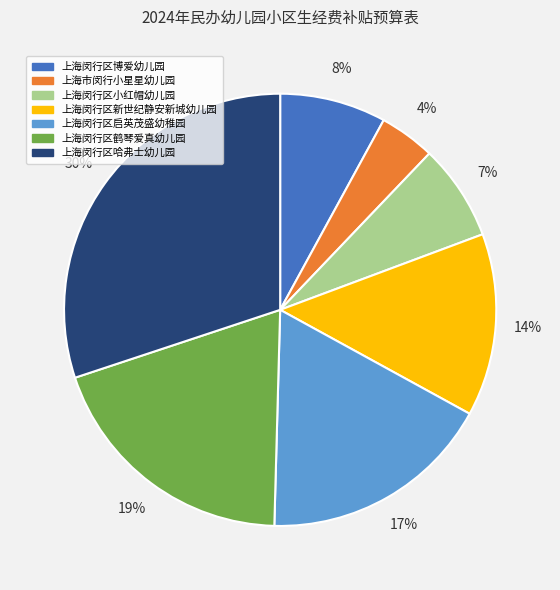

Is it true that 上海闵行区鹤琴爱真幼儿园 is 27% of the pie?

False